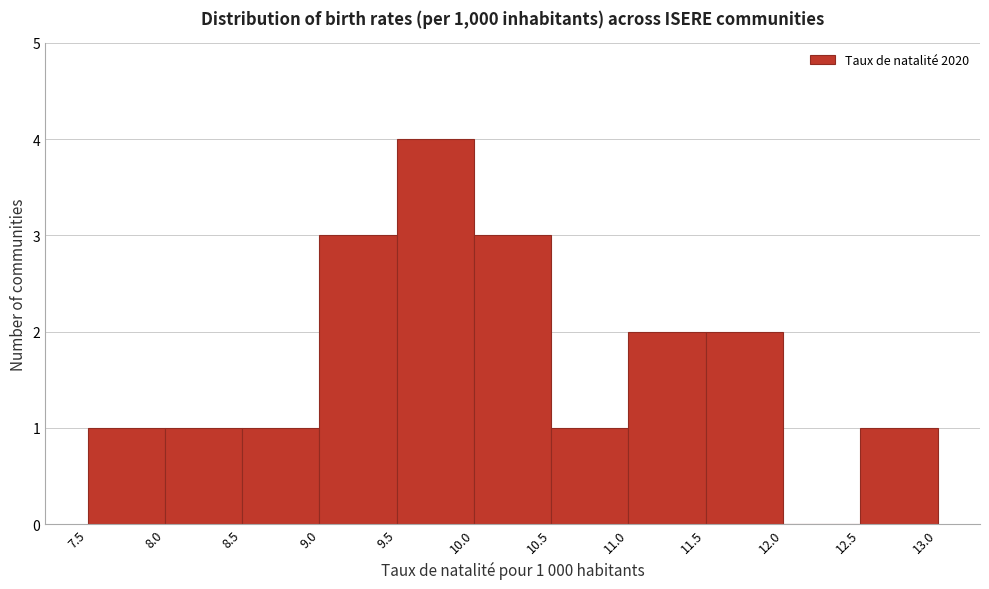

Which range on the x-axis has the tallest bar?

9.5 to 10.0